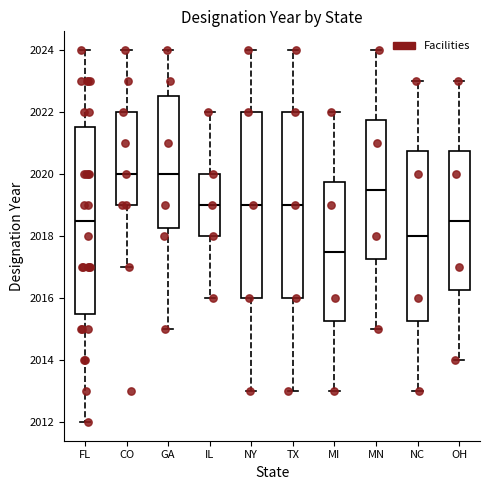

Reading left to right, read every box against the y-axis: the position of its median line, the range the box covers, and the ends of its whiskers. The values are not printed on the chart, so give them approximately, as read against the axis.

FL: median 2018.6, box 2015.6 to 2021.6, whiskers 2012.0 to 2024.0
CO: median 2020.0, box 2019.0 to 2022.0, whiskers 2017.0 to 2024.0
GA: median 2020.0, box 2018.2 to 2022.6, whiskers 2015.0 to 2024.0
IL: median 2019.0, box 2018.0 to 2020.0, whiskers 2016.0 to 2022.0
NY: median 2019.0, box 2016.0 to 2022.0, whiskers 2013.0 to 2024.0
TX: median 2019.0, box 2016.0 to 2022.0, whiskers 2013.0 to 2024.0
MI: median 2017.6, box 2015.2 to 2019.8, whiskers 2013.0 to 2022.0
MN: median 2019.6, box 2017.2 to 2021.8, whiskers 2015.0 to 2024.0
NC: median 2018.0, box 2015.2 to 2020.8, whiskers 2013.0 to 2023.0
OH: median 2018.6, box 2016.2 to 2020.8, whiskers 2014.0 to 2023.0